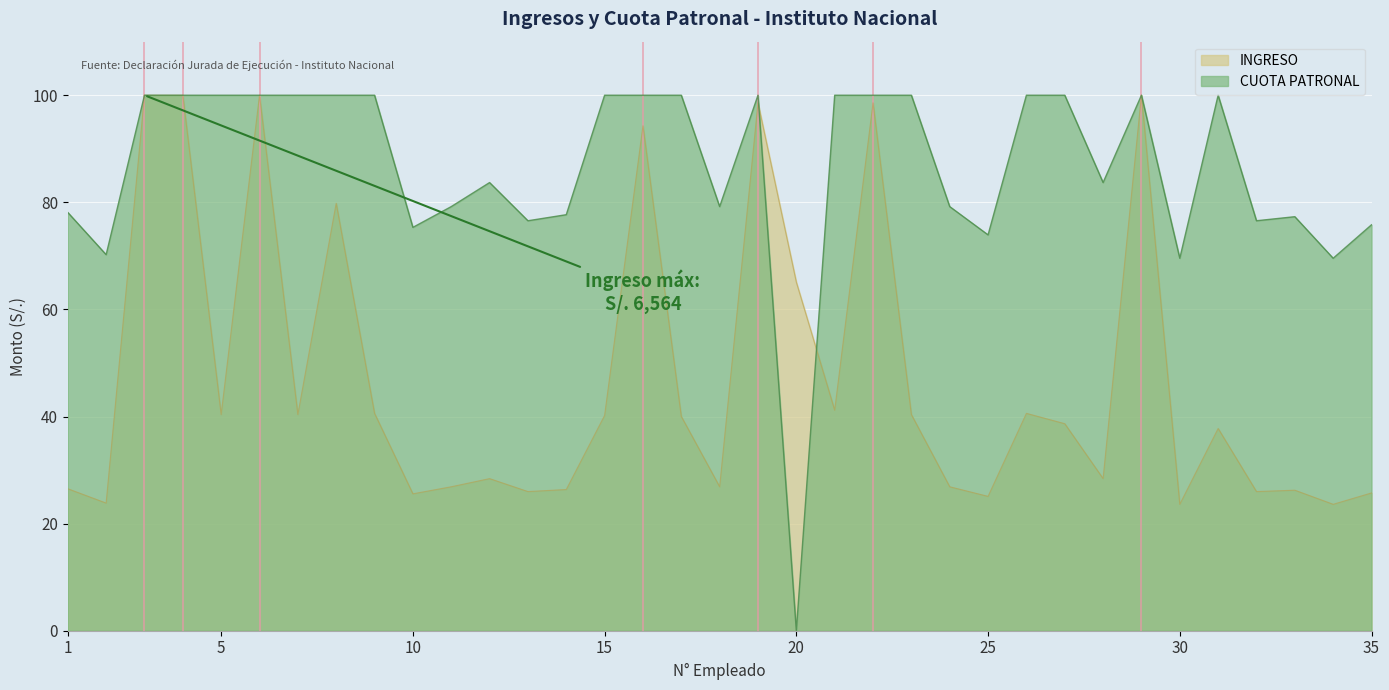

What is the total value across all series at 22?

198.6